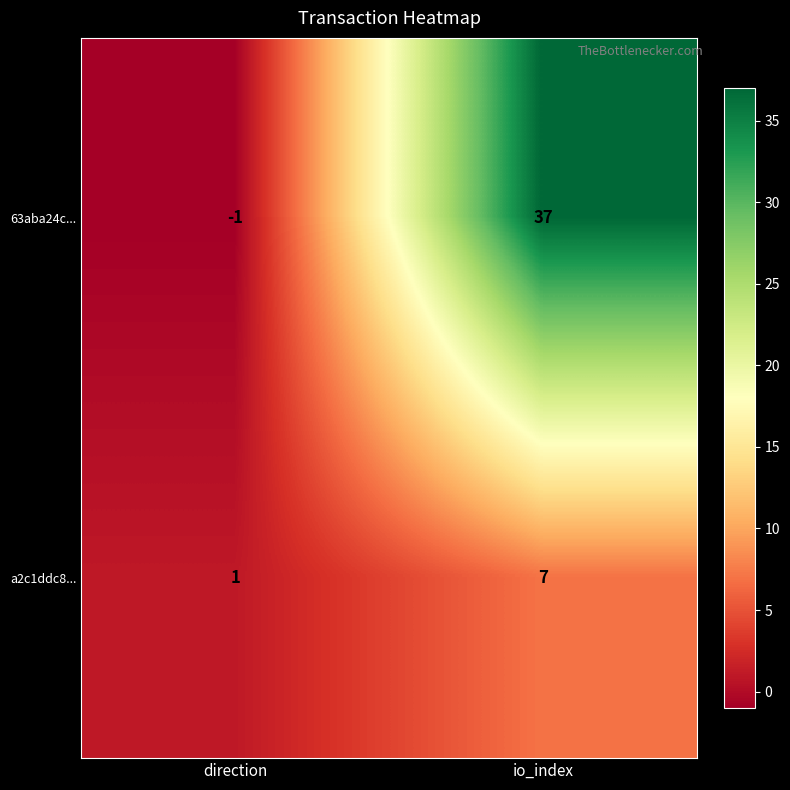

Reading left to right, transcribe all the data shown in this chart.

63aba24c...: -1	37
a2c1ddc8...: 1	7